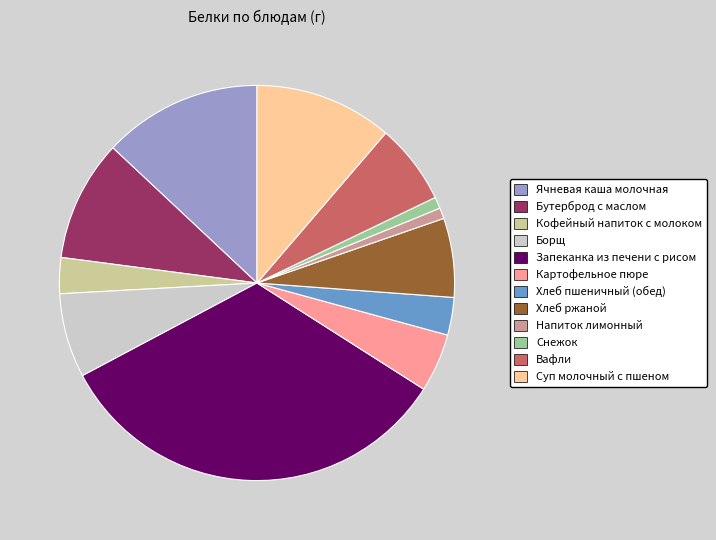

True or false: Напиток лимонный accounts for 1% of the total.

True